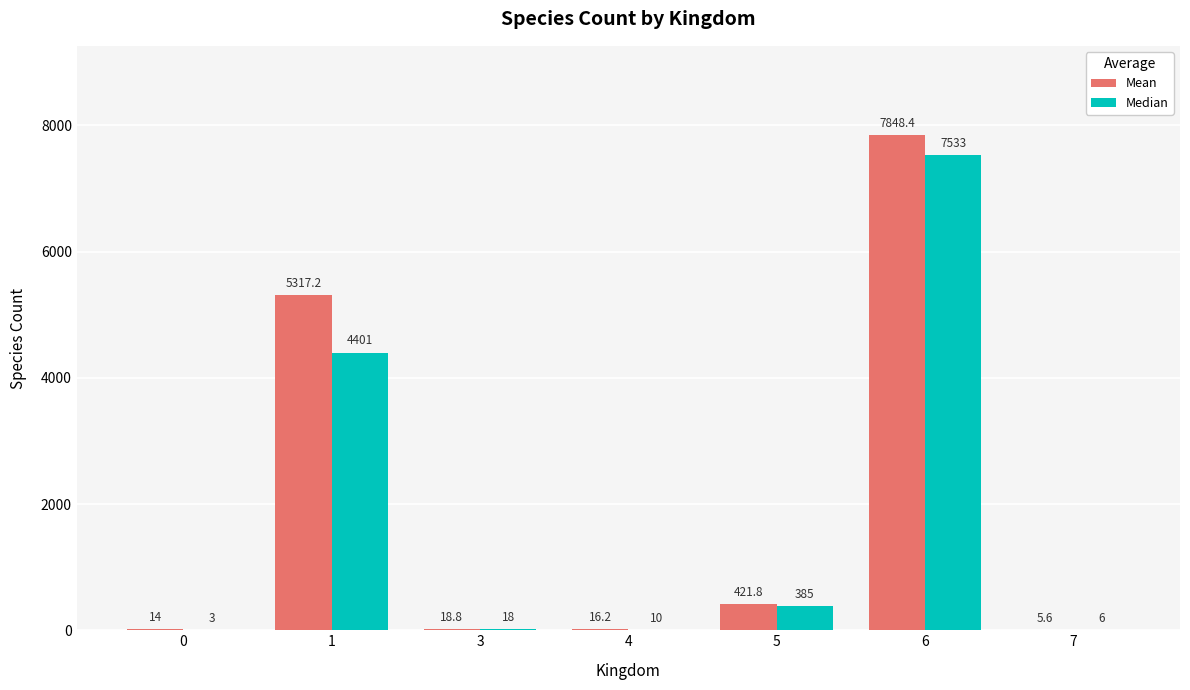

True or false: Median has a value of 13100.1 at 6.

False